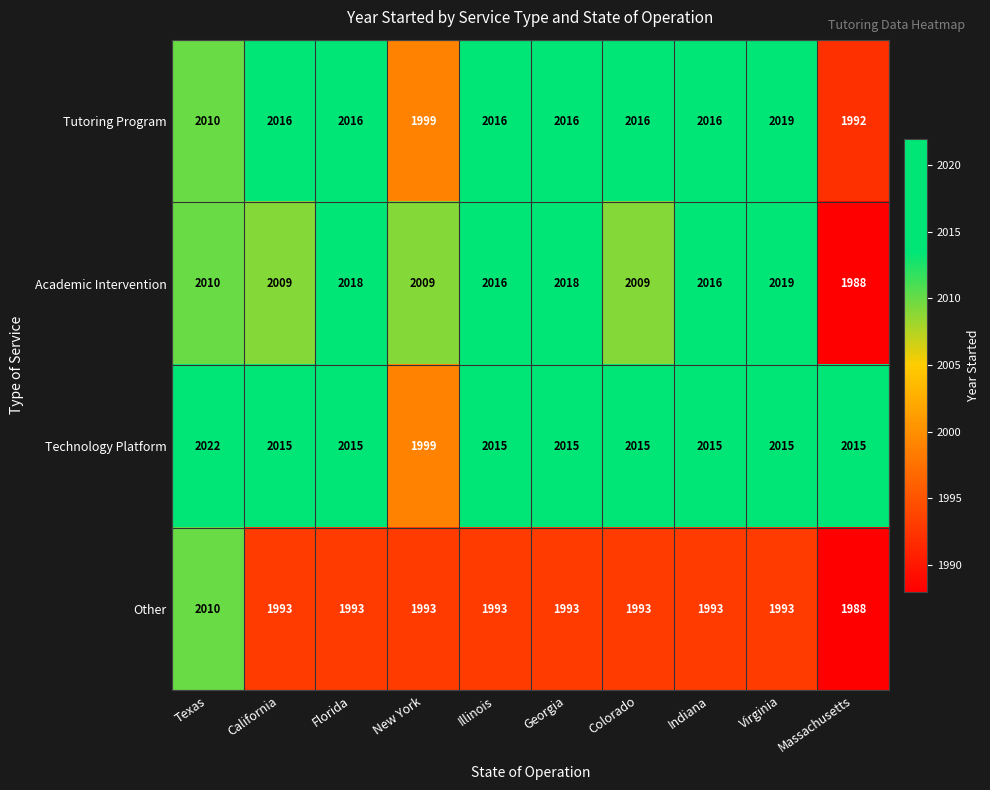

Read the Academic Intervention value at Colorado, to the nearest 10.

2010